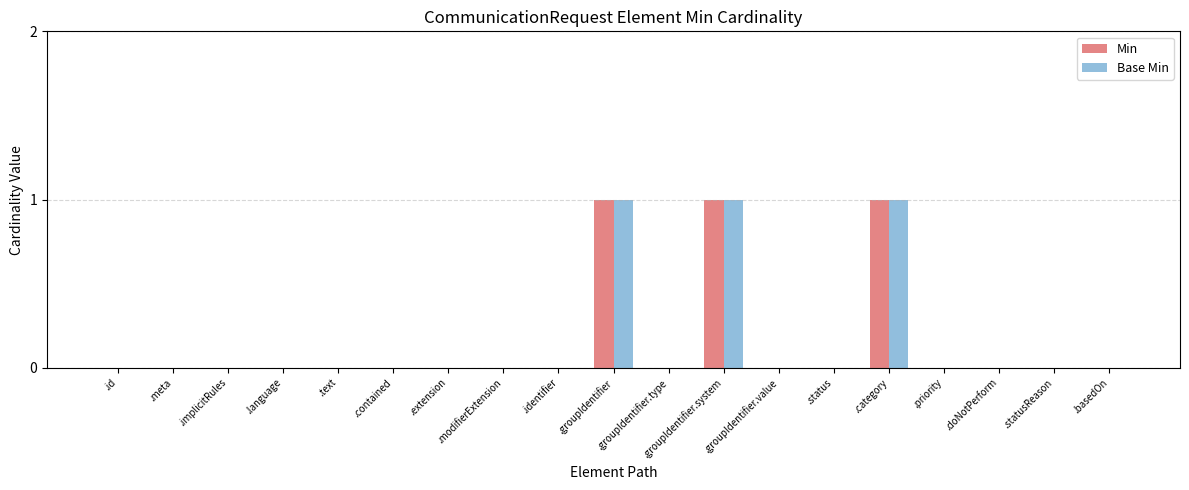

What is the maximum value shown in the chart?

1